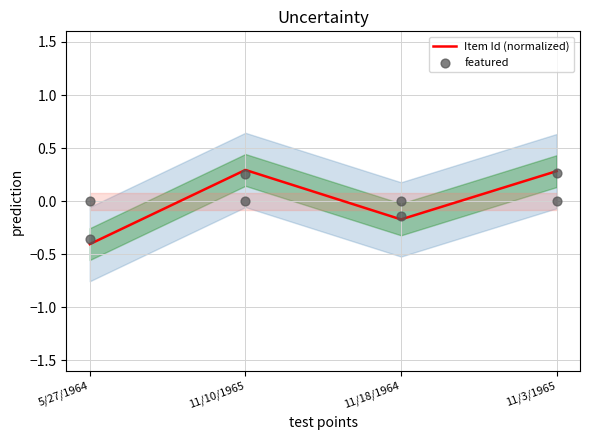

Which series has the widest spread of Y values?

Item Id (normalized)